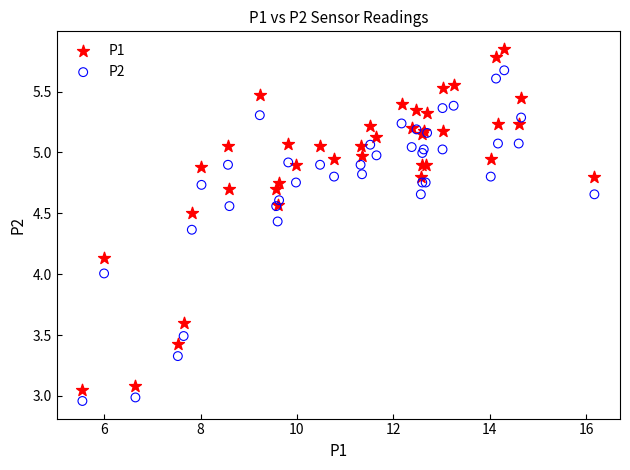

Which series reaches the maximum Y coordinate?

P1